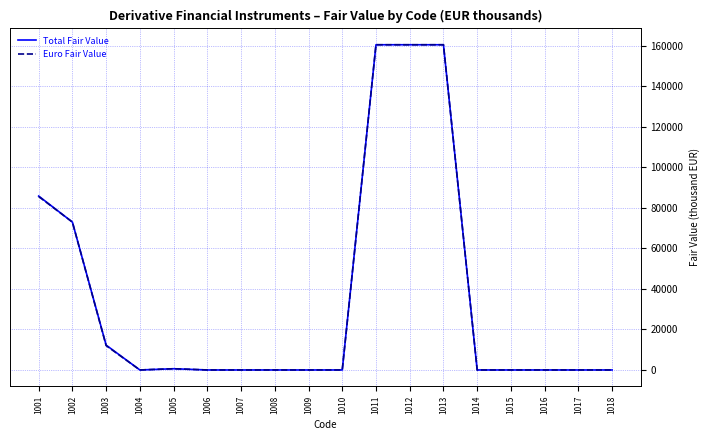

Does the chart have visible grid lines?

Yes